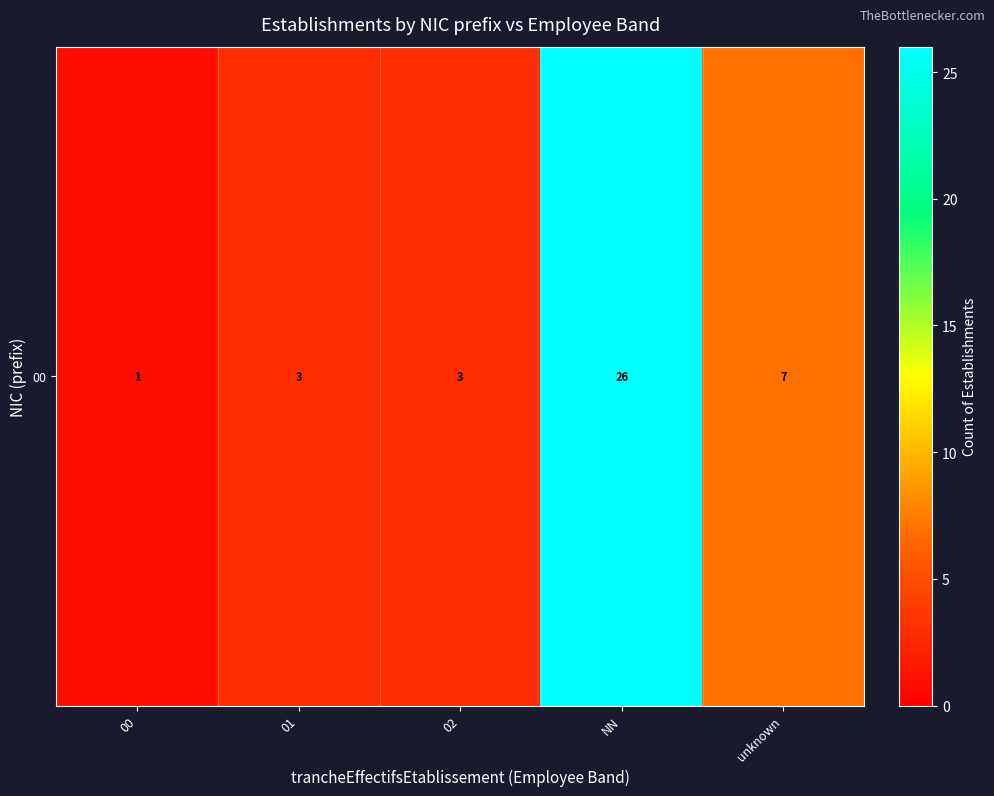

Read the value at 02, to the nearest 5.

5